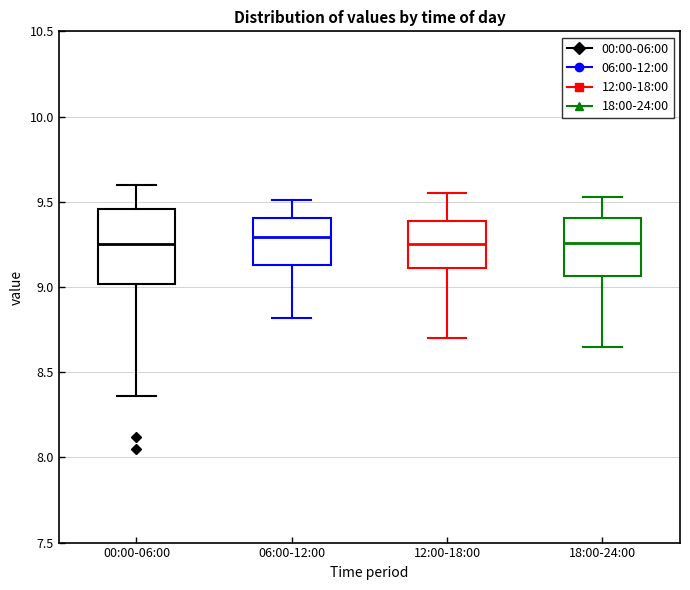

Reading left to right, transcribe this box plot: for each box, give where its median line is, the range the box spans, and where its two whiskers end, as read against the y-axis. The values are not printed on the chart, so give them approximately, as read against the axis.

00:00-06:00: median 9.25, box 9.00 to 9.45, whiskers 8.35 to 9.60
06:00-12:00: median 9.30, box 9.15 to 9.40, whiskers 8.80 to 9.50
12:00-18:00: median 9.25, box 9.10 to 9.40, whiskers 8.70 to 9.55
18:00-24:00: median 9.25, box 9.05 to 9.40, whiskers 8.65 to 9.55